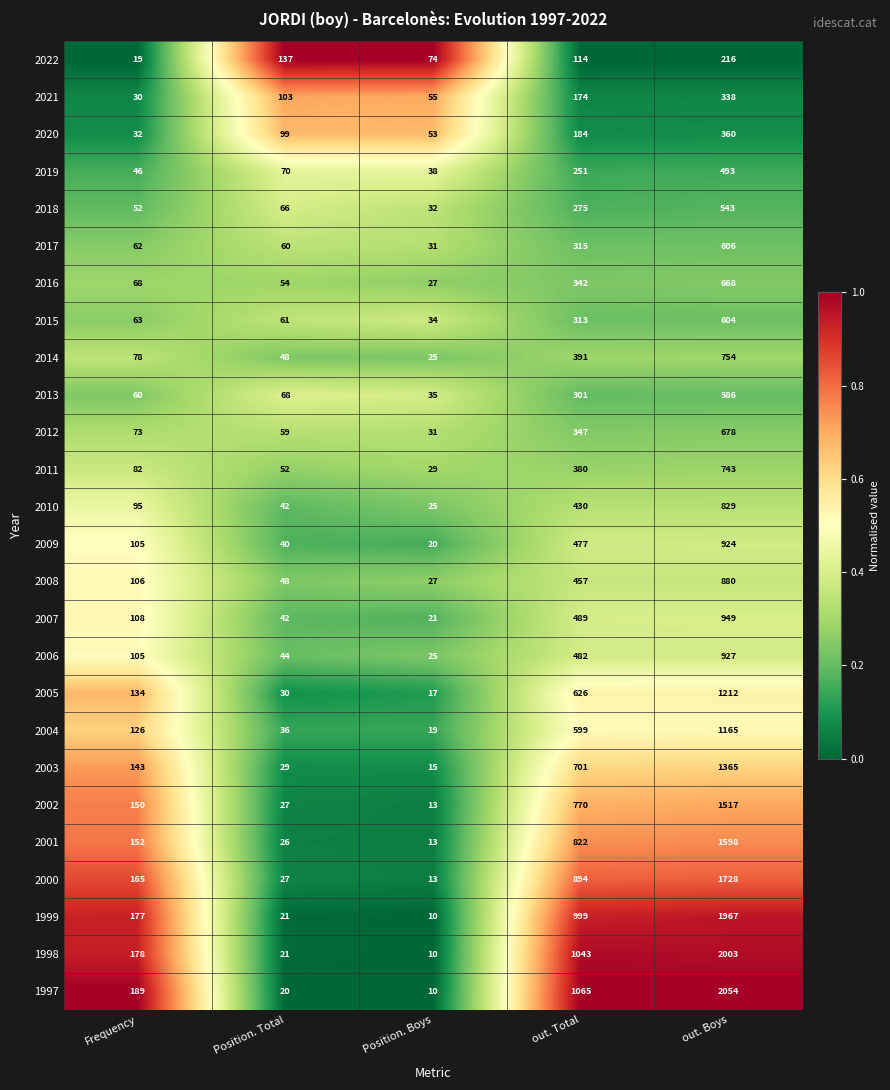

The 2000 series shows 10 at Position. Total. True or false?

False